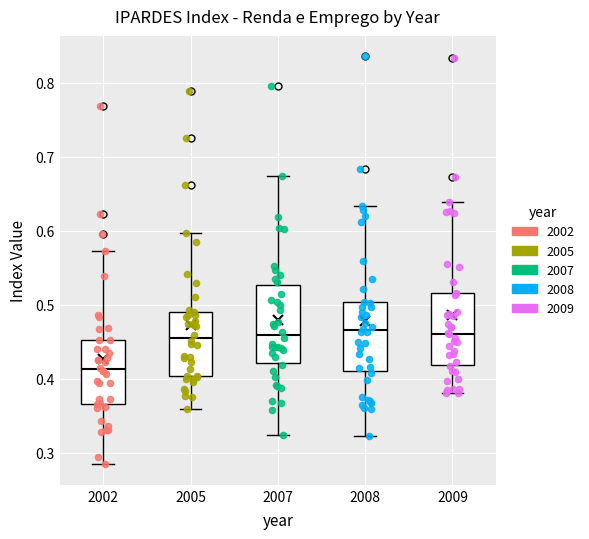

Which box has the lowest median line?

2002